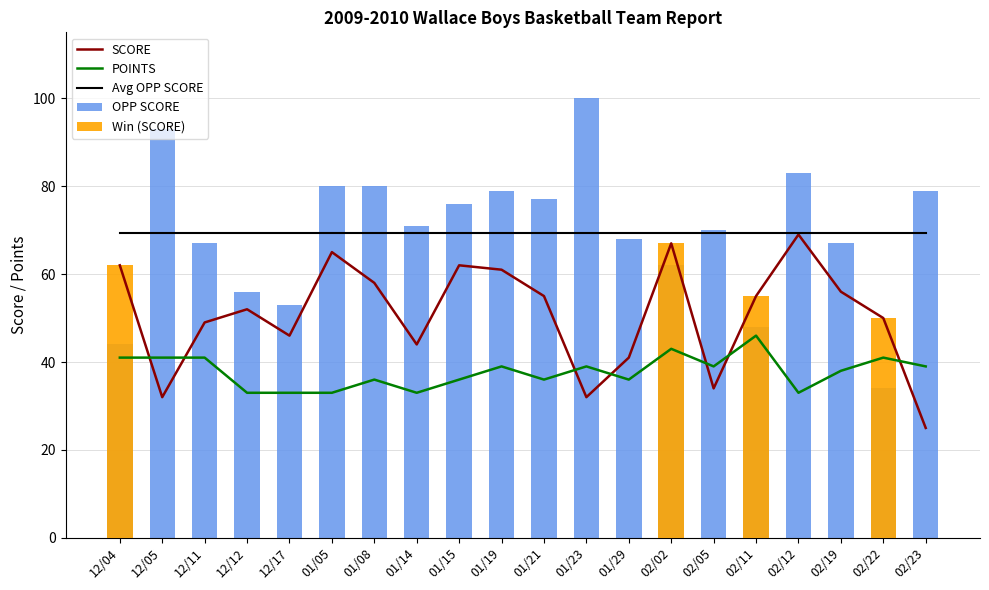

Which has a higher value, 02/02 or 12/11?

02/02